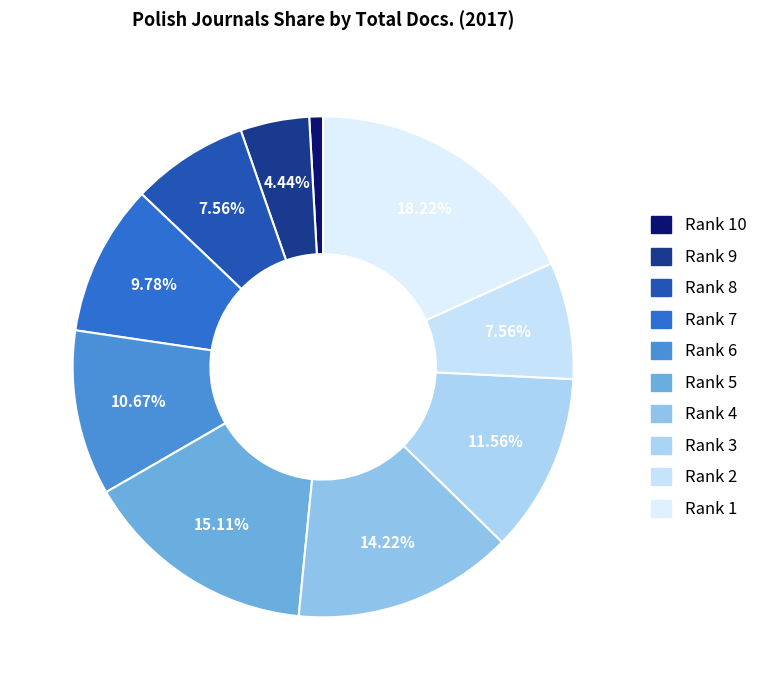

How many segments does this pie chart have?

10